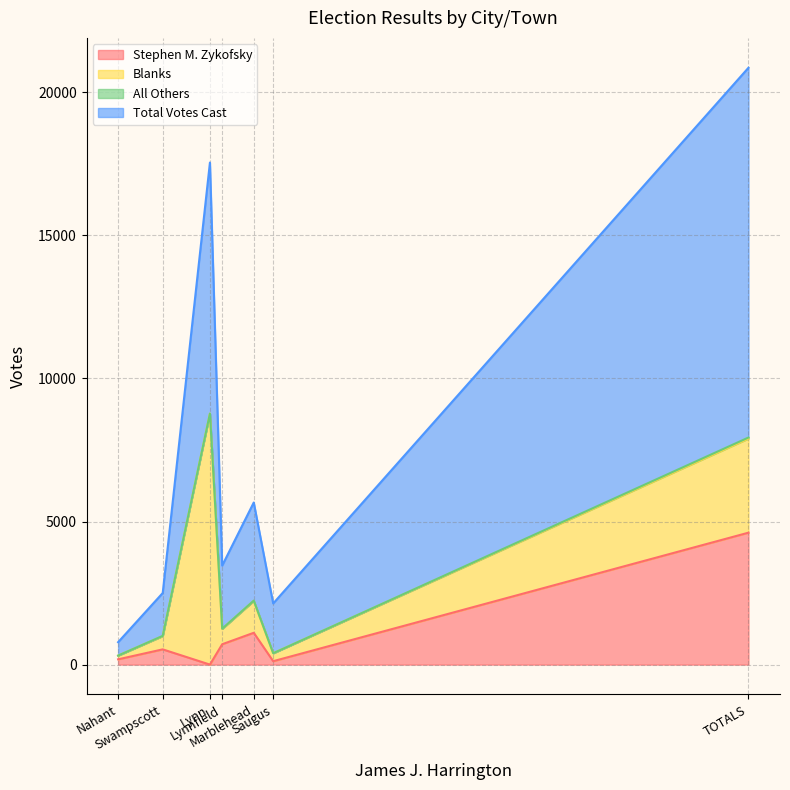

Which series has the largest range (max minus min)?

Total Votes Cast